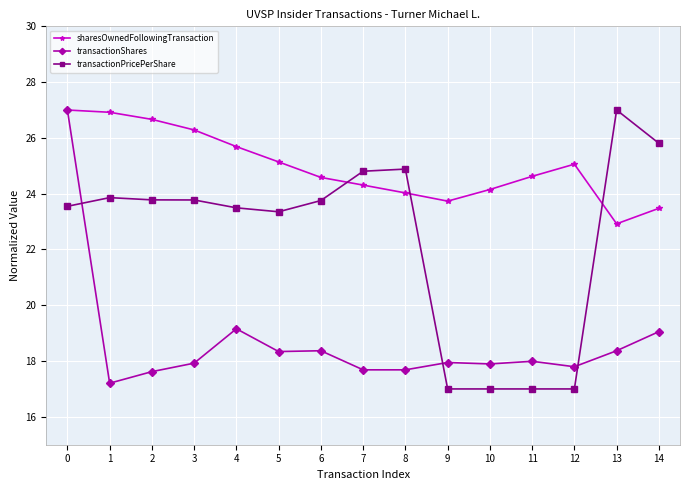

Which series ends up on top after the final intersection of transactionPricePerShare and transactionShares?

transactionPricePerShare